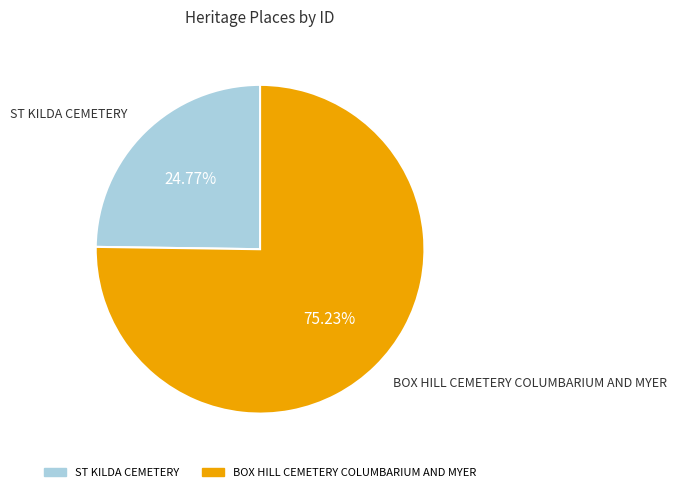

What is the ratio of the value at ST KILDA CEMETERY to the value at BOX HILL CEMETERY COLUMBARIUM AND MYER?

0.3